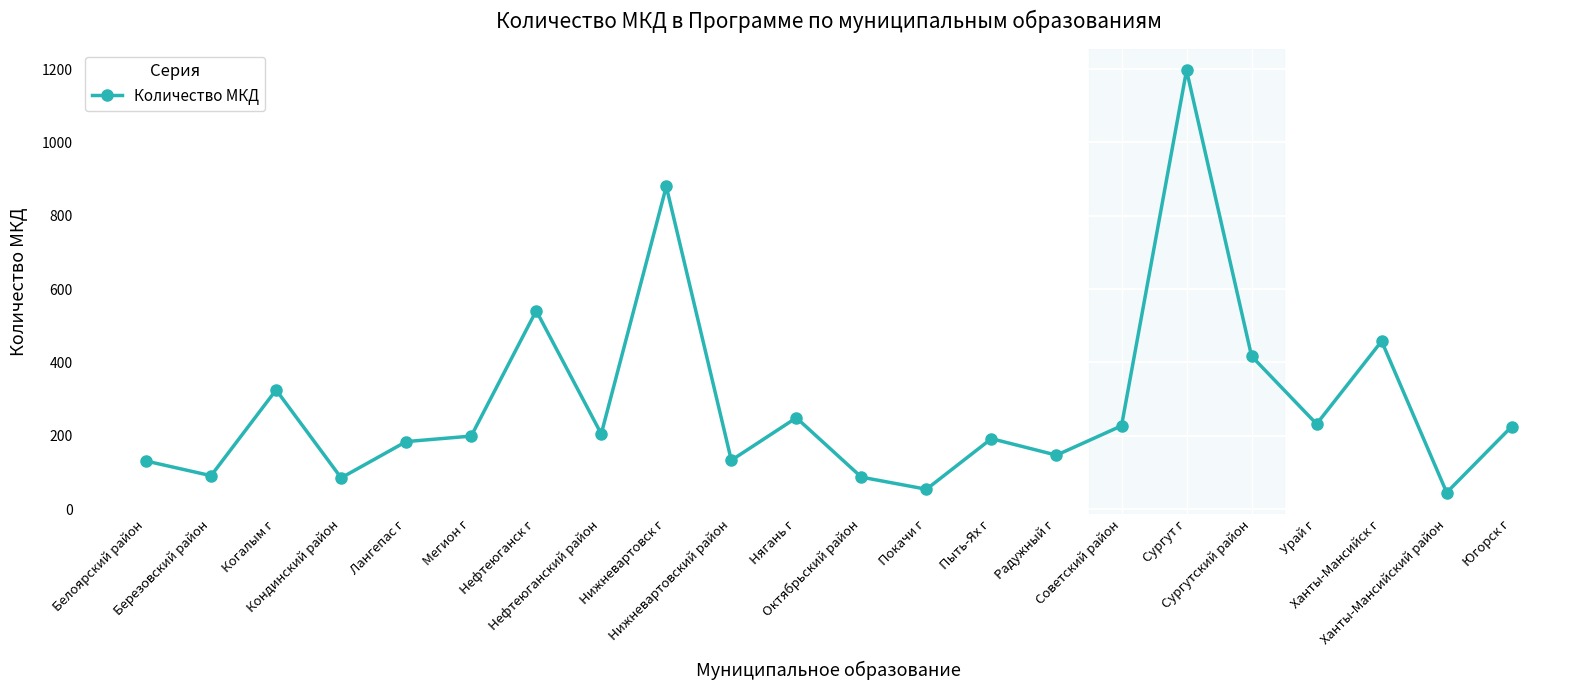

Approximately how many times larger is the value at Югорск г compared to Советский район?

1.0